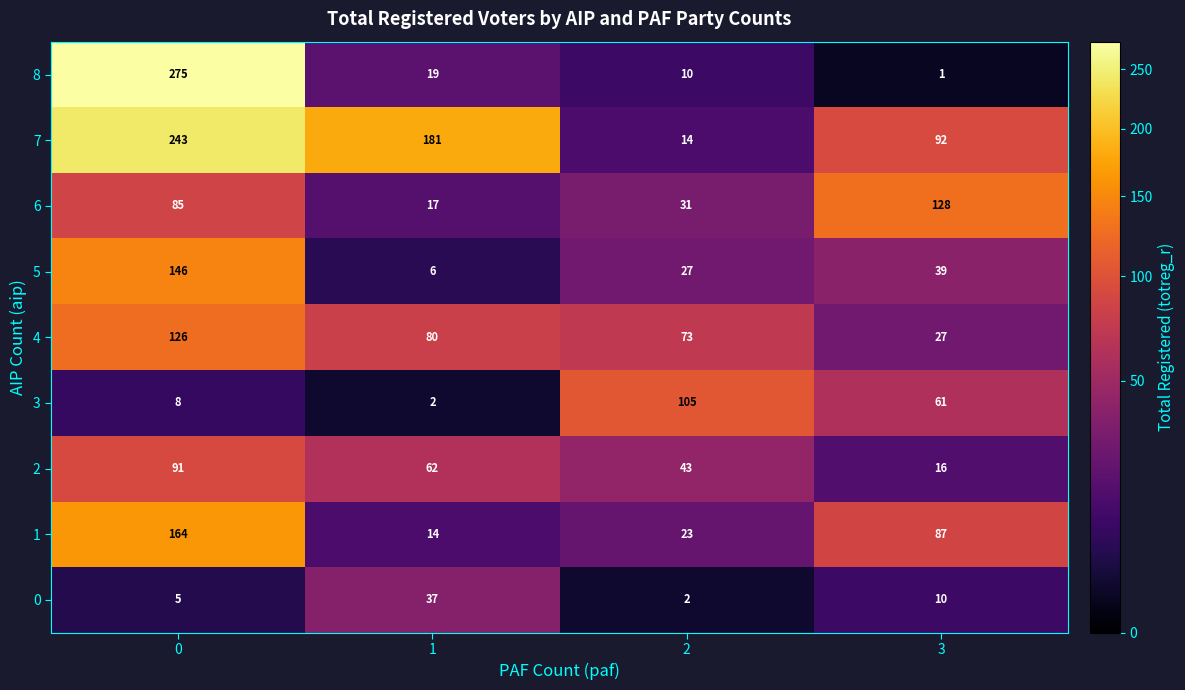

What is the maximum value shown in the chart?

275